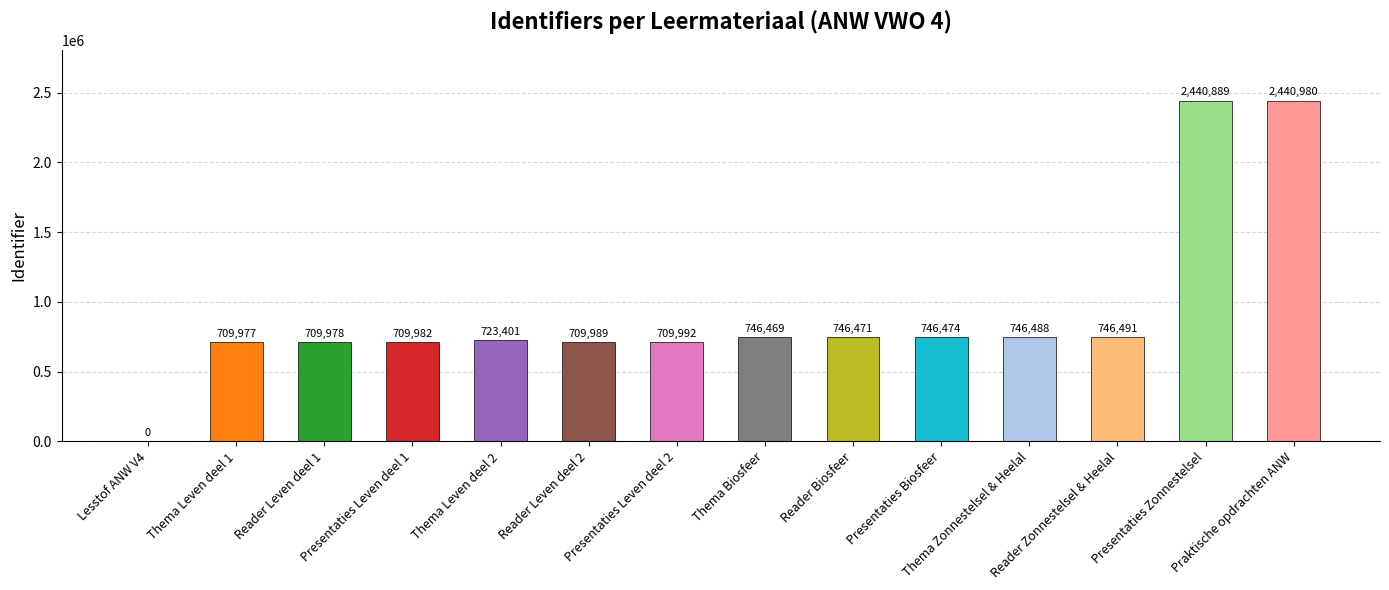

What is the sum of all values?

12887581